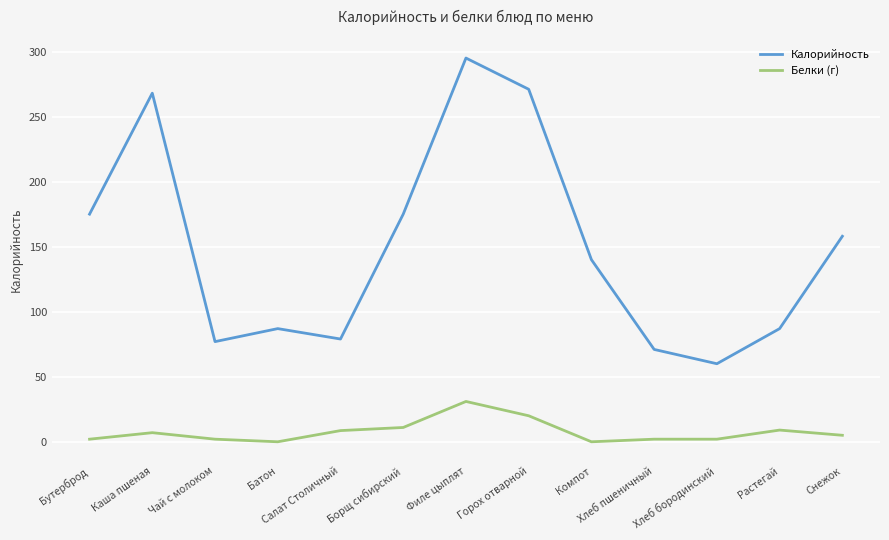

Which series has the widest spread of values?

Калорийность